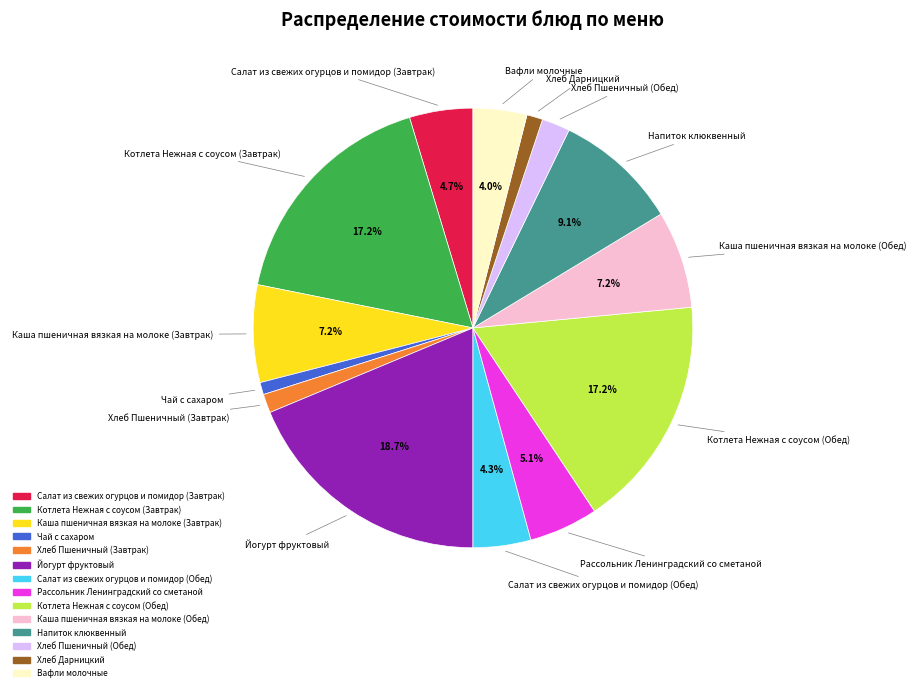

Is it true that Каша пшеничная вязкая на молоке (Обед) is 7% of the pie?

True